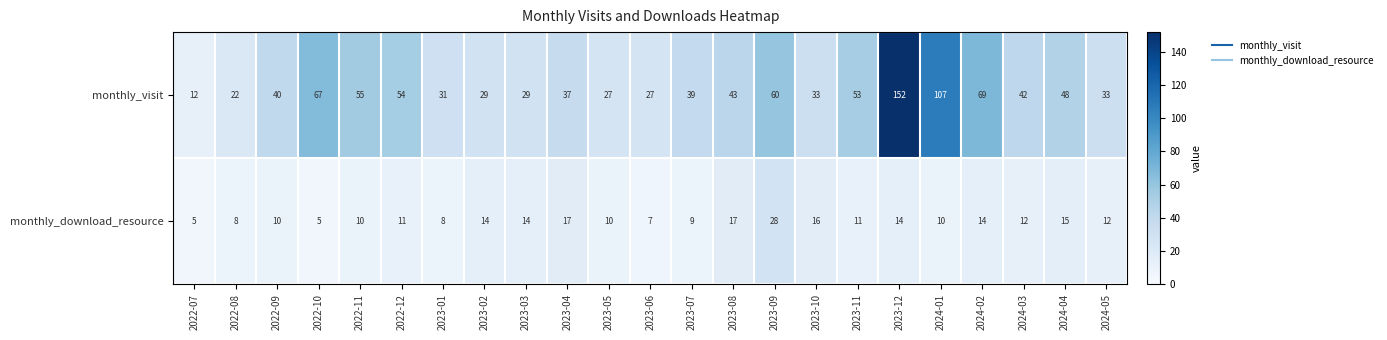

True or false: monthly_visit has a value of 27 at 2023-06.

True